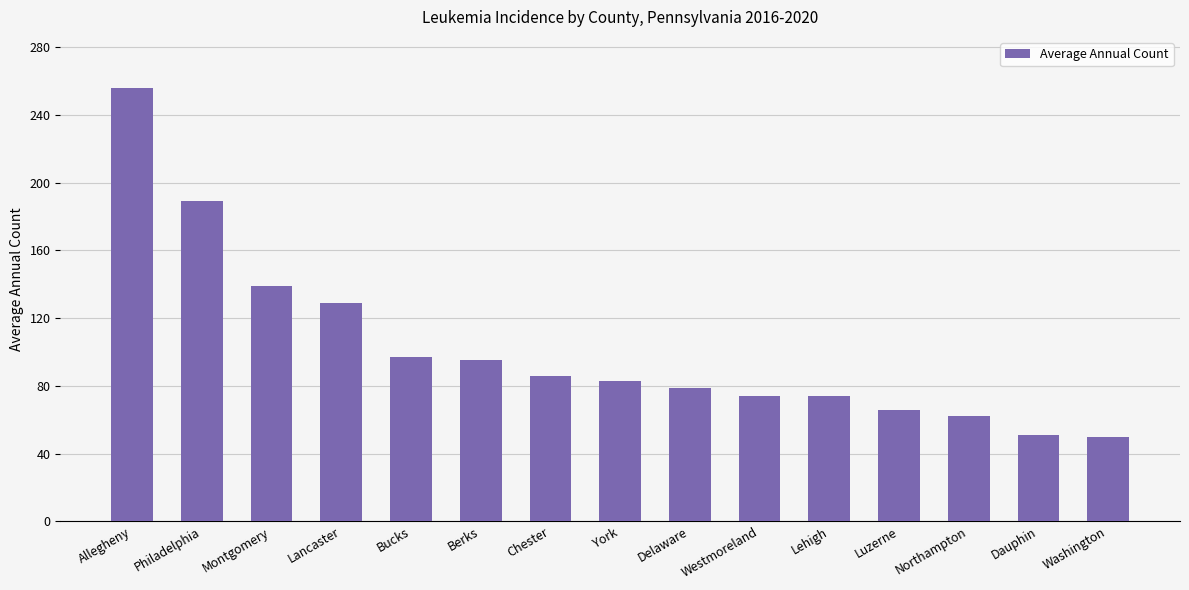

What is the smallest value displayed?

50